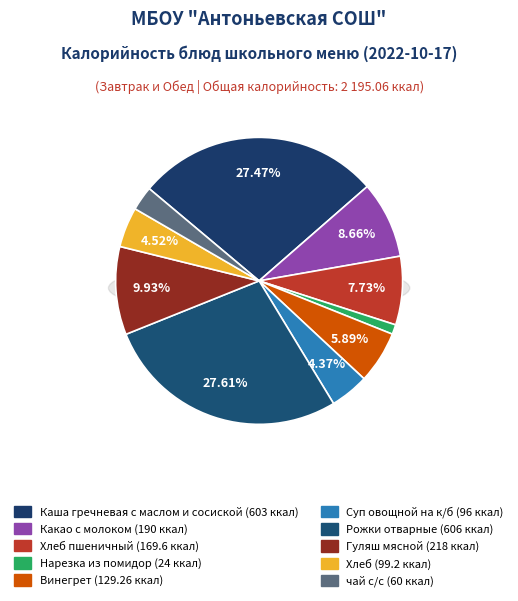

Rank the categories by value from highest to lowest.

Рожки отварные, Каша гречневая с маслом и сосиской, Гуляш мясной, Какао с молоком, Хлеб пшеничный, Винегрет, Хлеб, Суп овощной на к/б, чай с/с, Нарезка из помидор